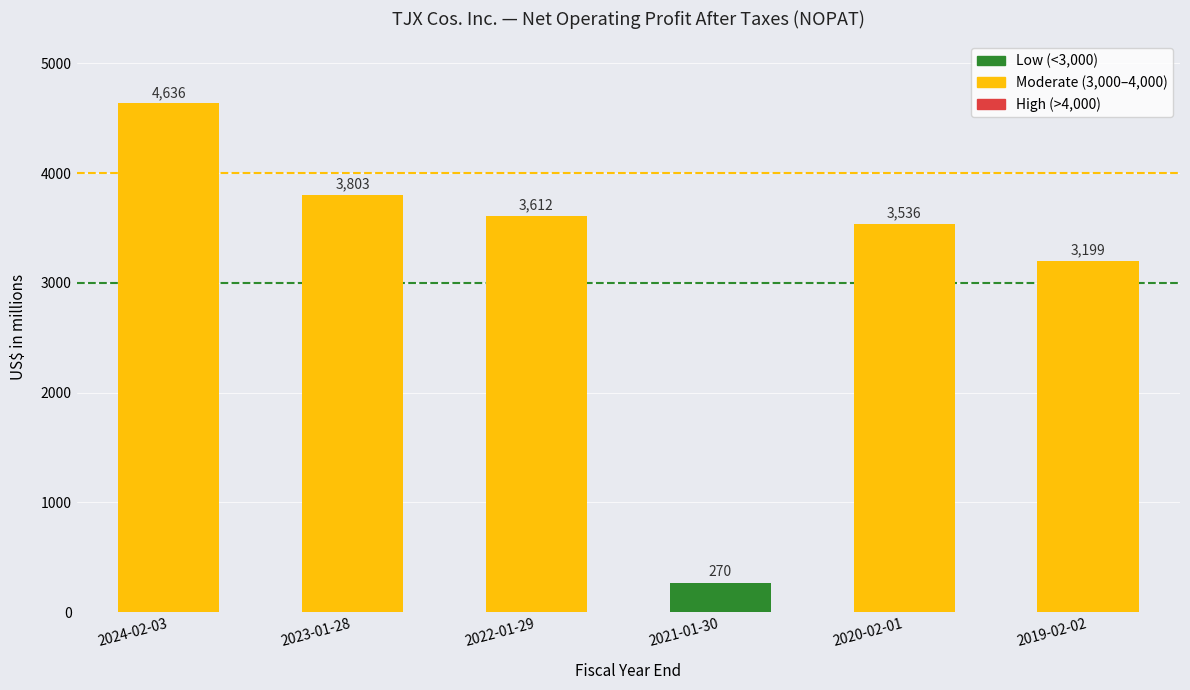

The value at 2024-02-03 is 4636. True or false?

True